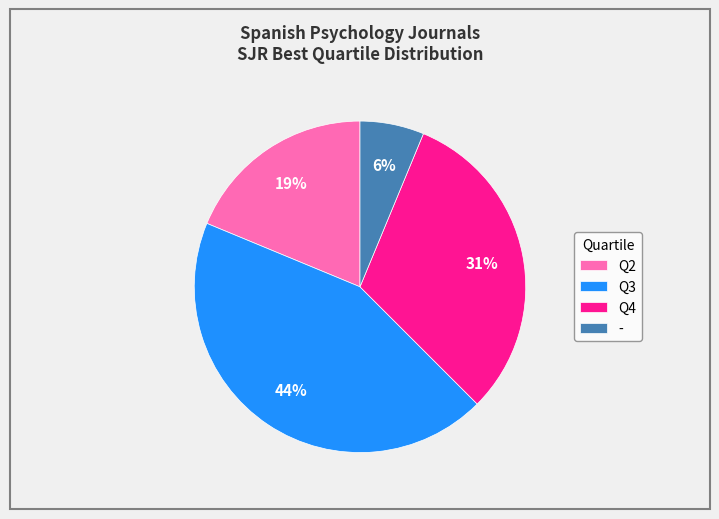

Between Q3 and Q2, which is larger?

Q3